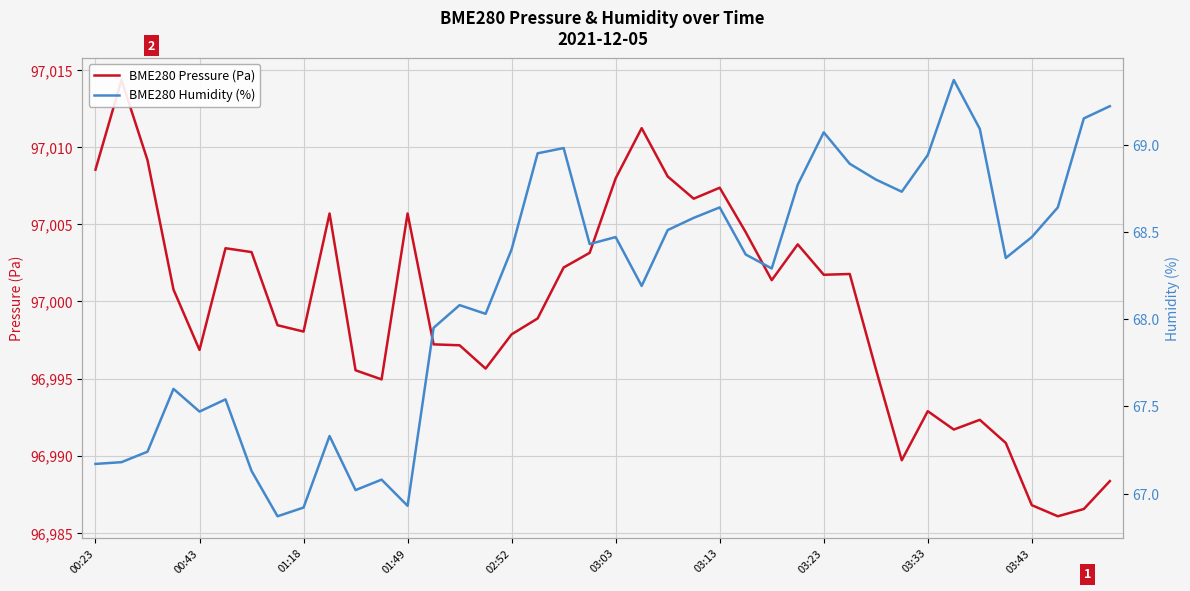

What is the minimum value for BME280 Pressure (Pa)?

96986.1